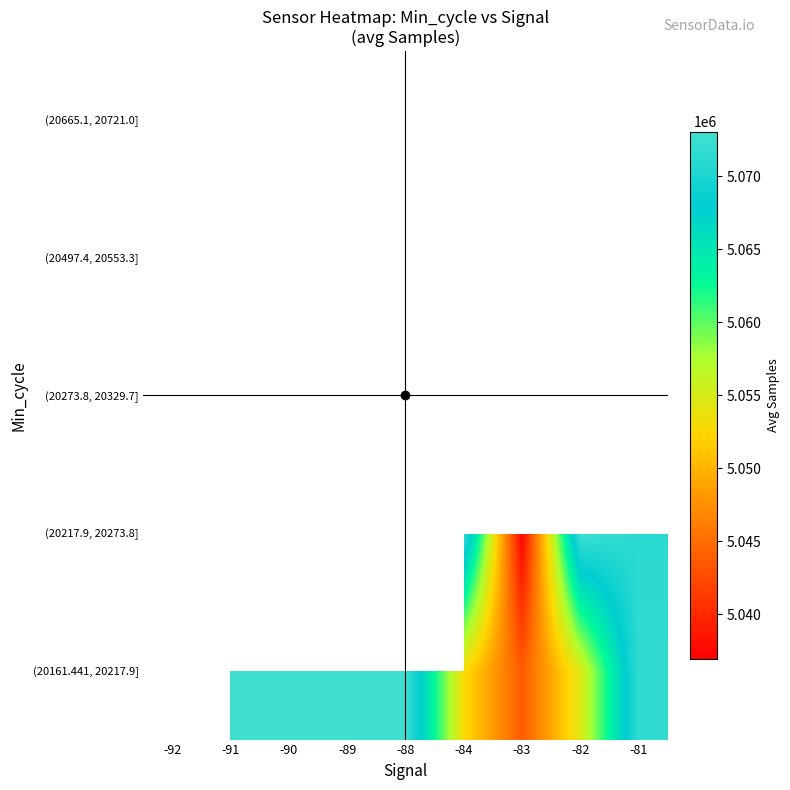

Reading right to left, transcribe all the data shown in this chart.

(20161.441, 20217.9]: -81=5071746.3	-82=5054563.0	-83=5043789.2	-84=5052888.0	-88=5072837.0	-89=5072909.0	-90=5073047.0	-91=5072897.5	-92=0.0
(20217.9, 20273.8]: -81=5071252.0	-82=5072727.0	-83=5037304.2	-84=5072042.0	-88=0.0	-89=0.0	-90=5061148.0	-91=0.0	-92=5072290.0
(20273.8, 20329.7]: -81=0.0	-82=0.0	-83=5036933.0	-84=0.0	-88=0.0	-89=0.0	-90=0.0	-91=0.0	-92=0.0
(20497.4, 20553.3]: -81=5070948.0	-82=0.0	-83=5072040.0	-84=0.0	-88=0.0	-89=0.0	-90=0.0	-91=0.0	-92=0.0
(20665.1, 20721.0]: -81=0.0	-82=5044703.0	-83=0.0	-84=0.0	-88=5063159.0	-89=0.0	-90=0.0	-91=0.0	-92=0.0